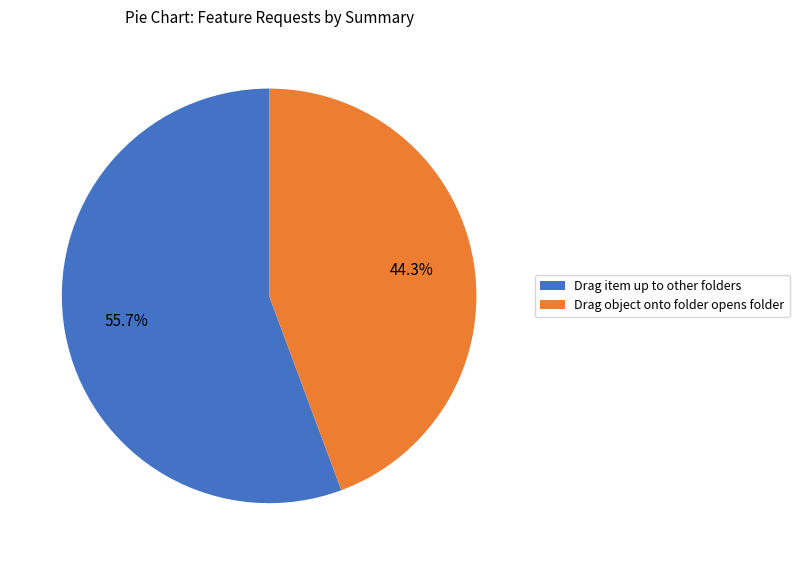

Does any single category account for the majority?

Yes